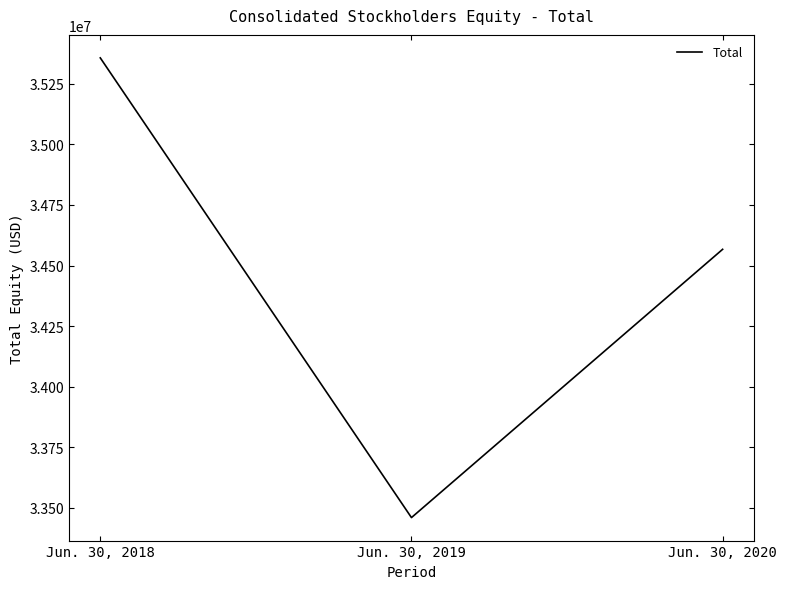

What is the minimum value shown in the chart?

33459126